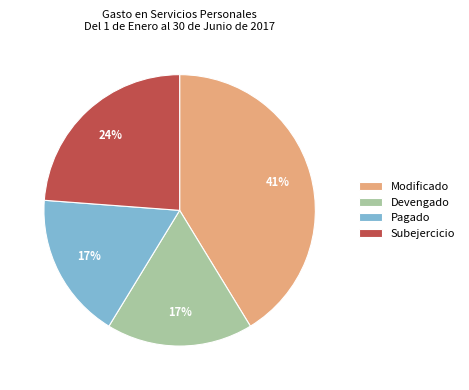

Approximately how many times larger is the value at Pagado compared to Modificado?

0.4